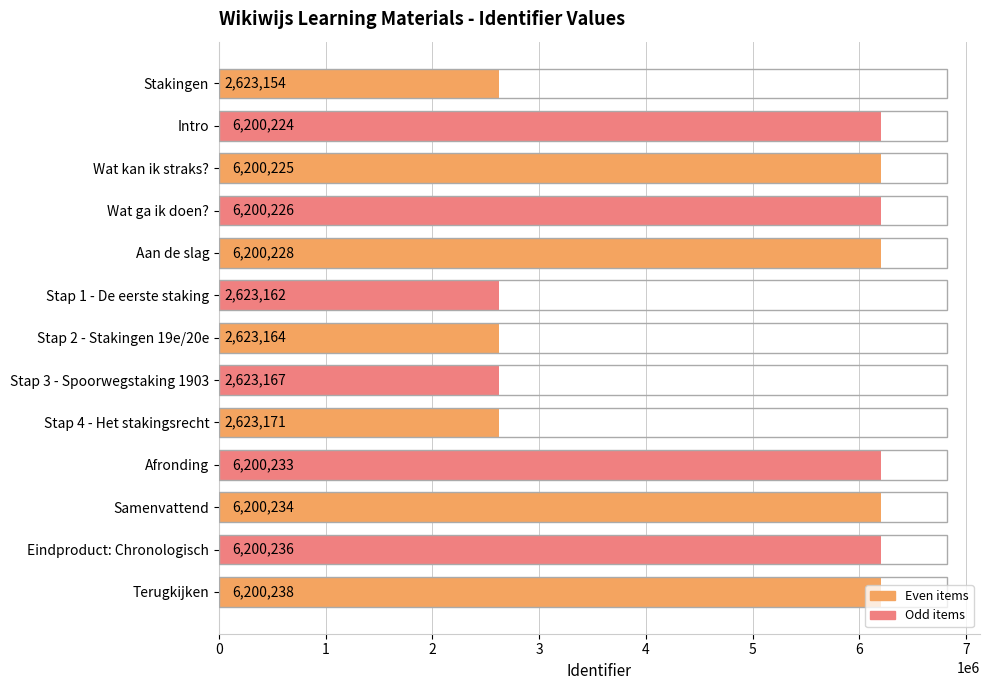

At which category does the chart reach its peak across all series?

Terugkijken